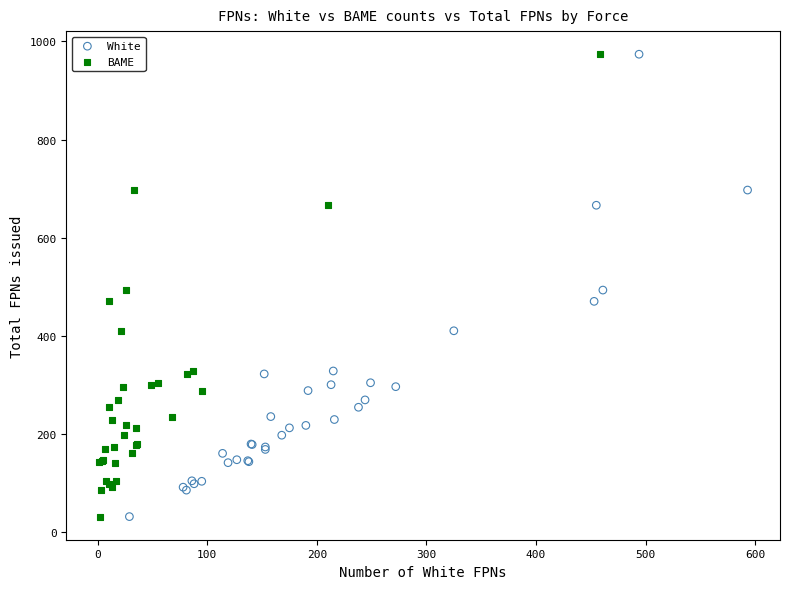

What are all the series names shown in the legend?

White, BAME